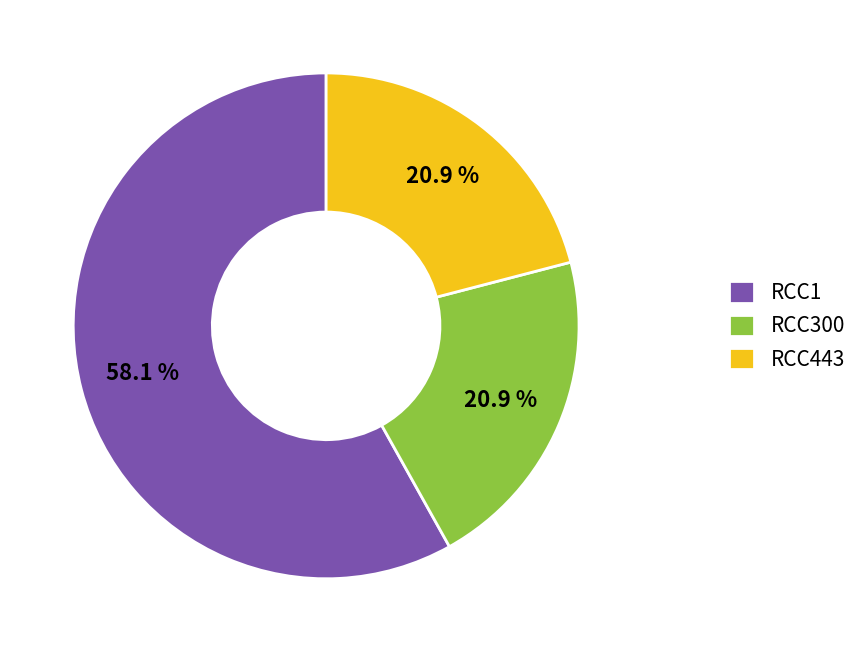

The RCC300 slice represents 32% of the pie. True or false?

False